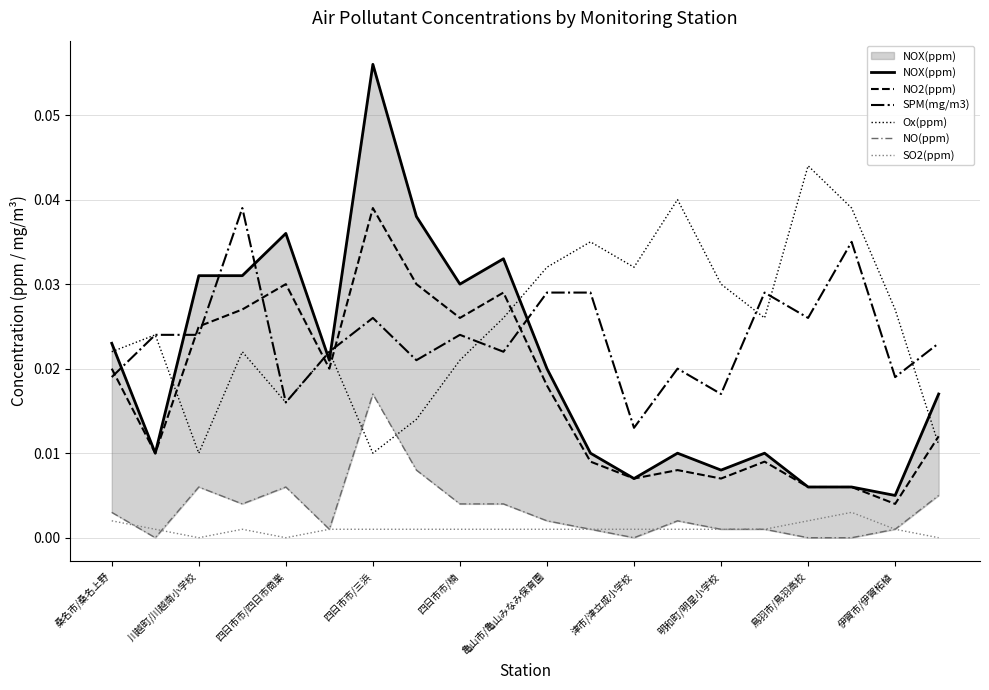

What is the greatest value displayed?

0.1